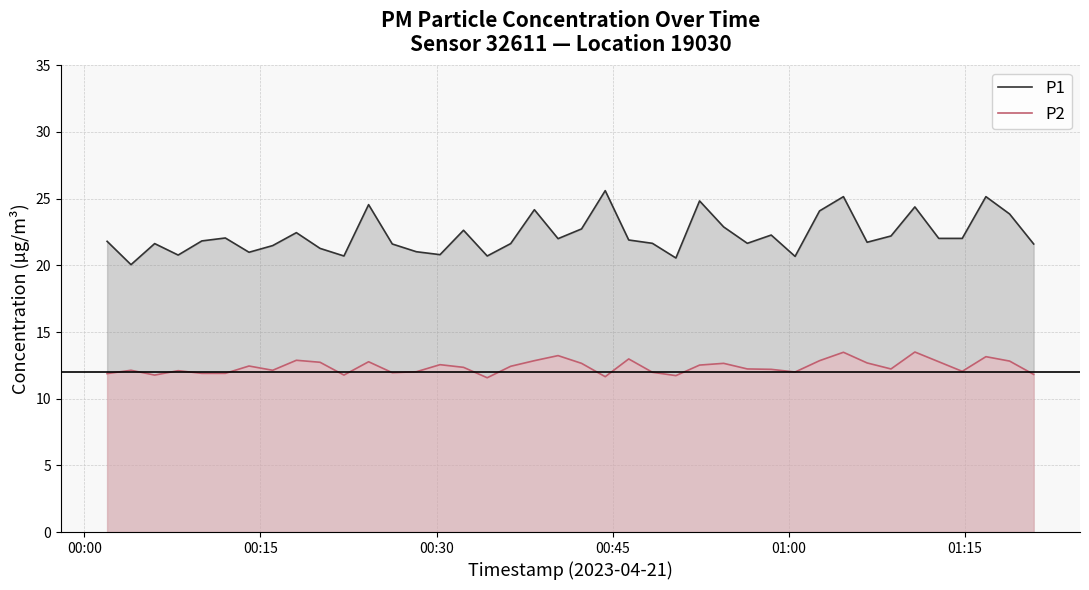

List the series in order of their overall mean, lowest first.

P2, P1